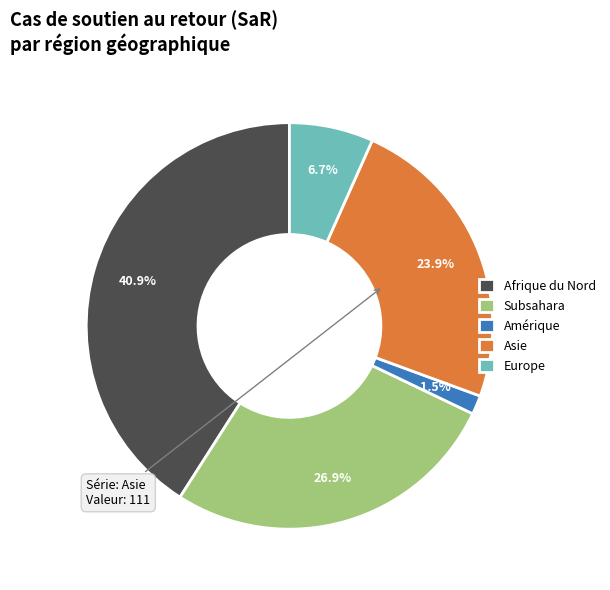

To the nearest percent, what portion does Europe represent?

7%